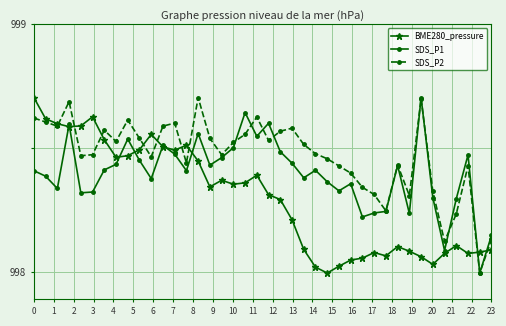

Which series has the largest total across all categories?

SDS_P2